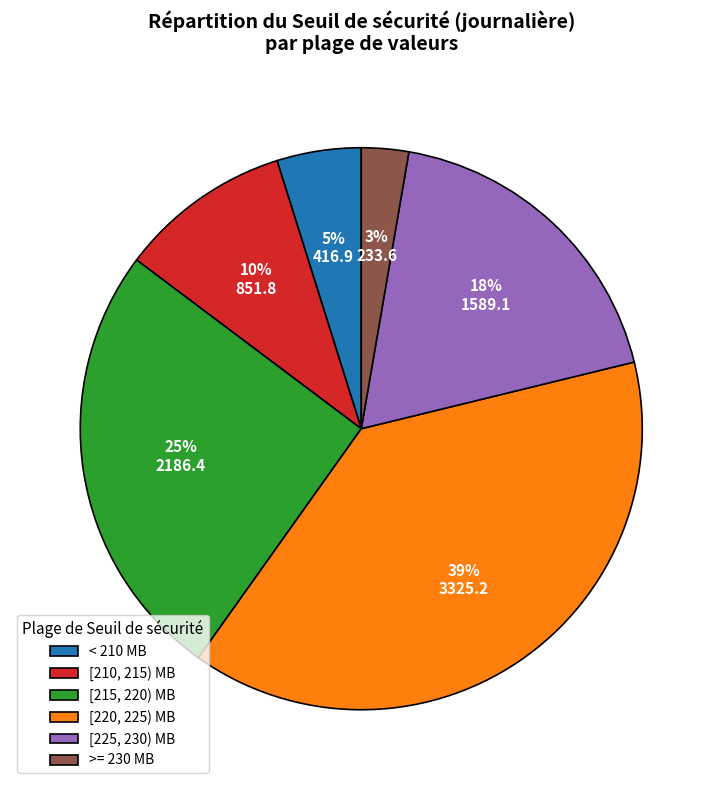

Between < 210 MB and [210, 215) MB, which is larger?

[210, 215) MB